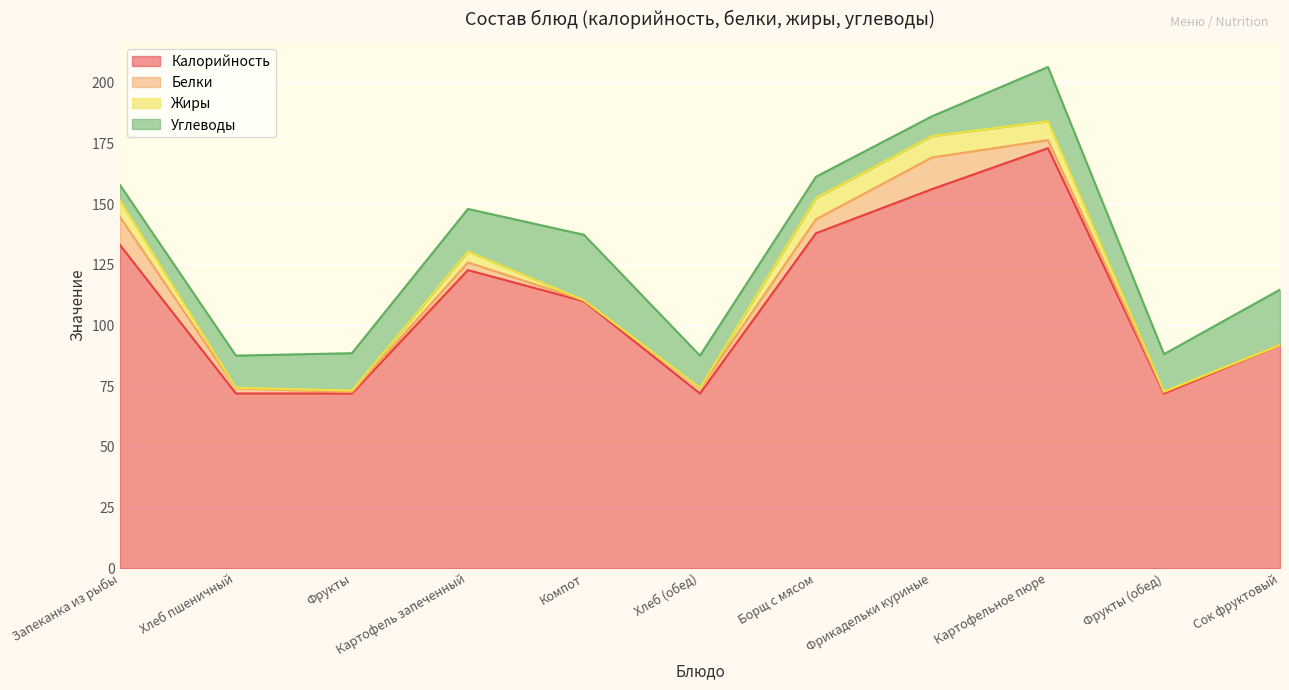

At which category is the sum across all series the highest?

Картофельное пюре